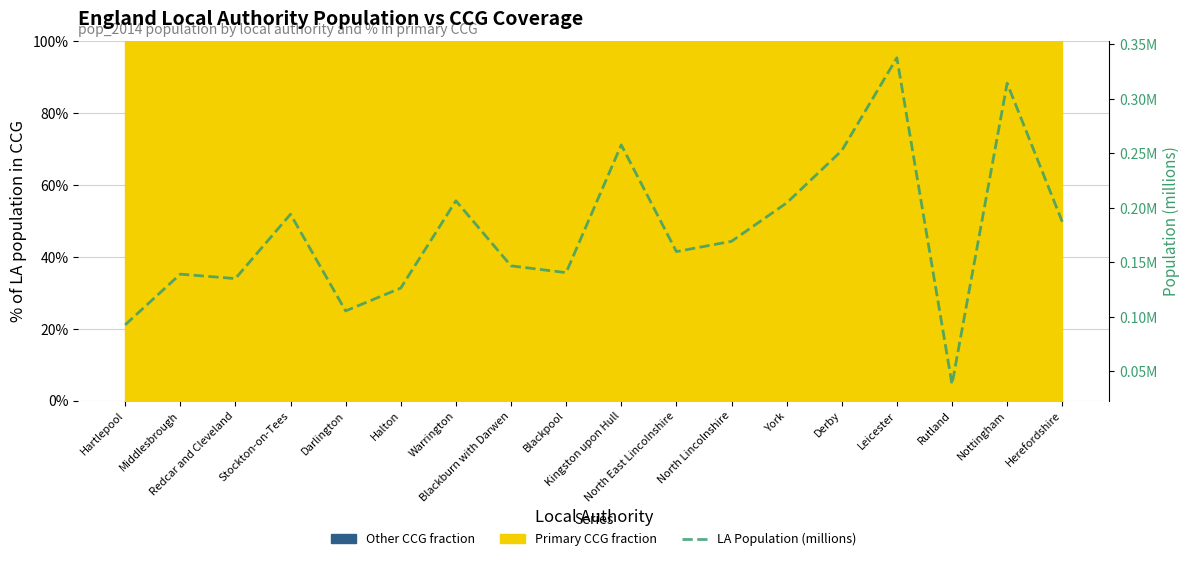

Between Stockton-on-Tees and Blackburn with Darwen, which is larger?

Stockton-on-Tees